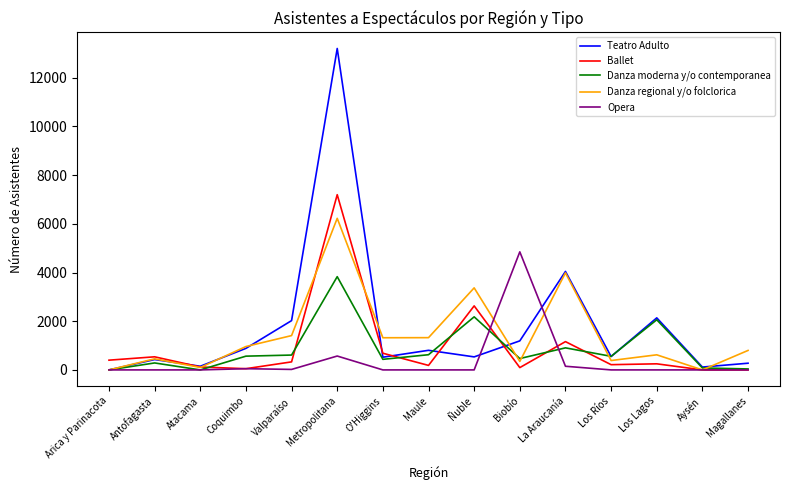

What is the difference between the highest and lowest values at Los Ríos?

558